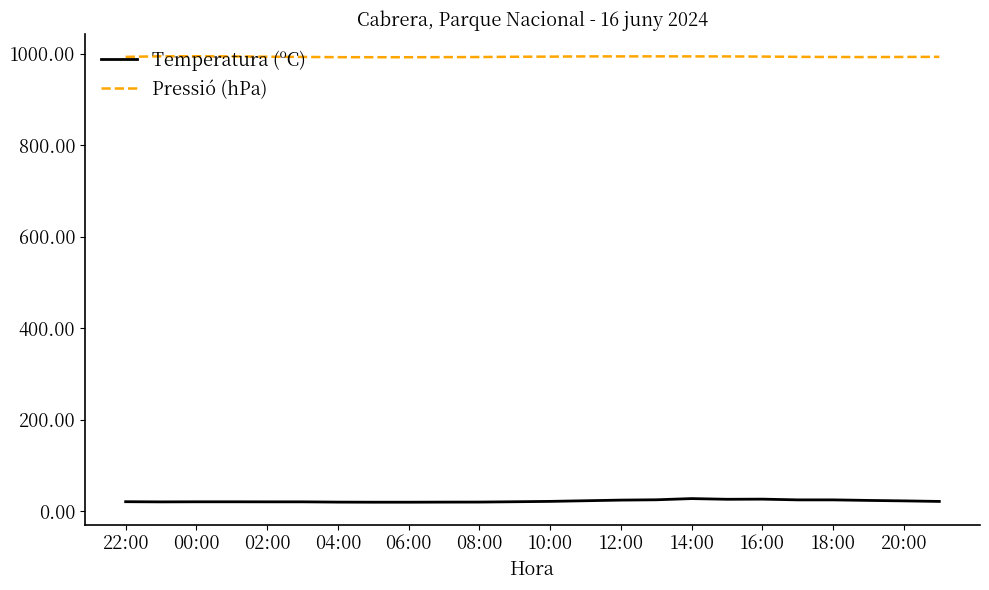

Which series has the largest total across all categories?

Pressió (hPa)